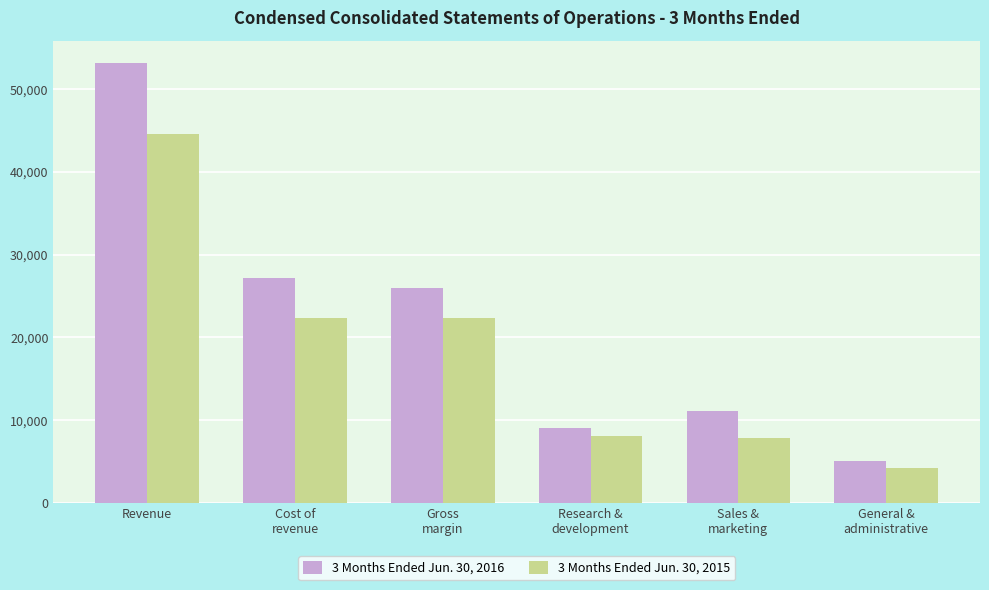

Rank the categories by 3 Months Ended Jun. 30, 2016 value from lowest to highest.

General &
administrative, Research &
development, Sales &
marketing, Gross
margin, Cost of
revenue, Revenue